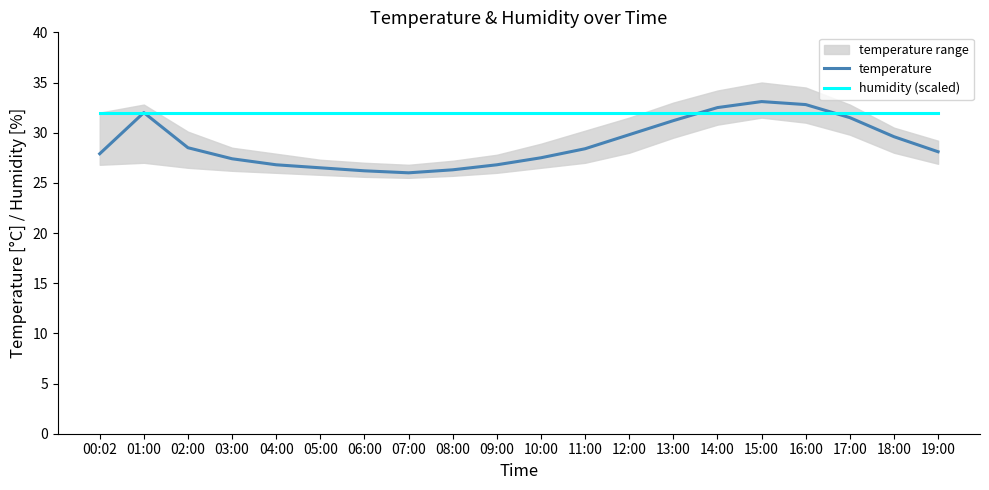

Which series ends up on top after the final intersection of temperature and humidity (scaled)?

humidity (scaled)